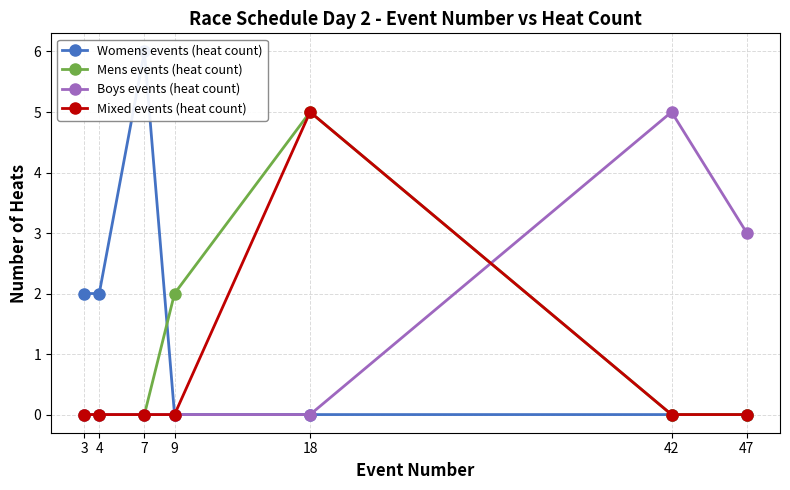

Which series changed the most between 7 and 9?

Womens events (heat count)